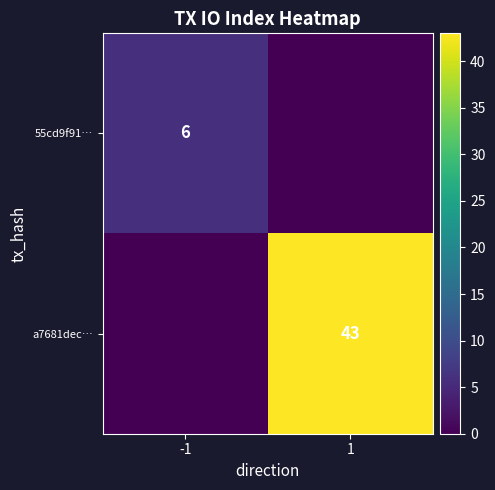

At which category is the sum across all series the highest?

1